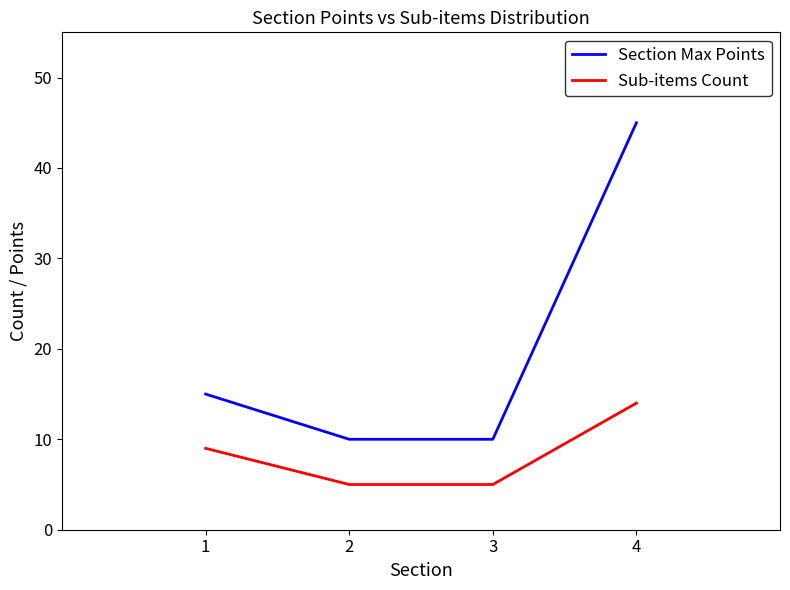

True or false: Sub-items Count and Section Max Points intersect in this chart.

False